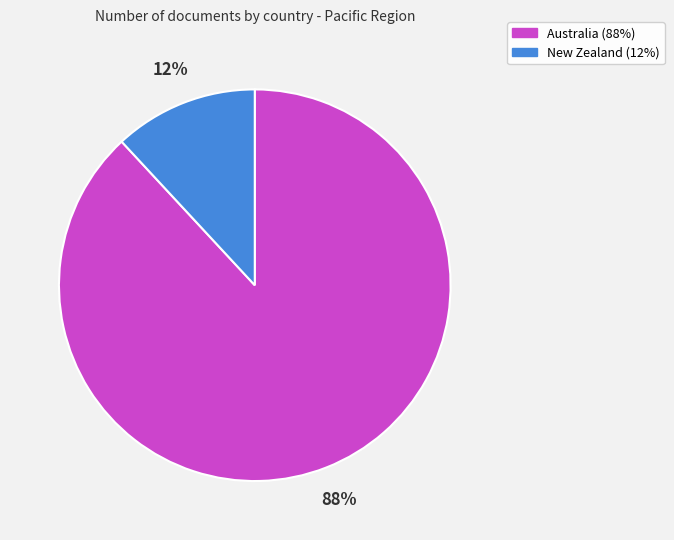

What is the majority slice?

Australia